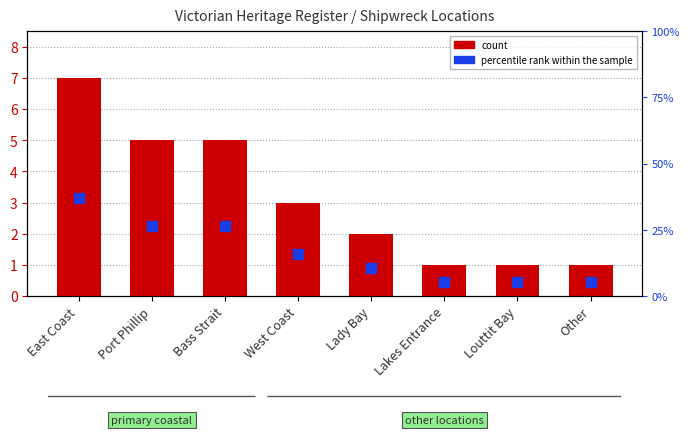

List the labels in order of value, largest first.

East Coast, Port Phillip, Bass Strait, West Coast, Lady Bay, Lakes Entrance, Louttit Bay, Other